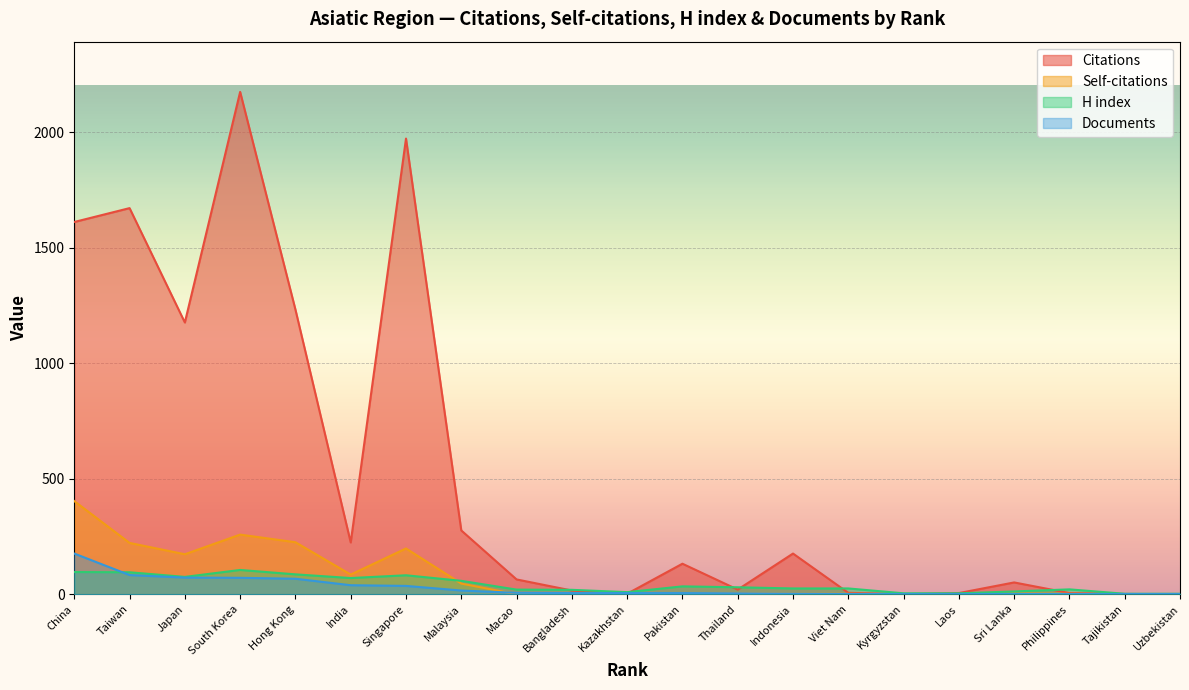

Which has a higher value, Malaysia or Laos?

Malaysia